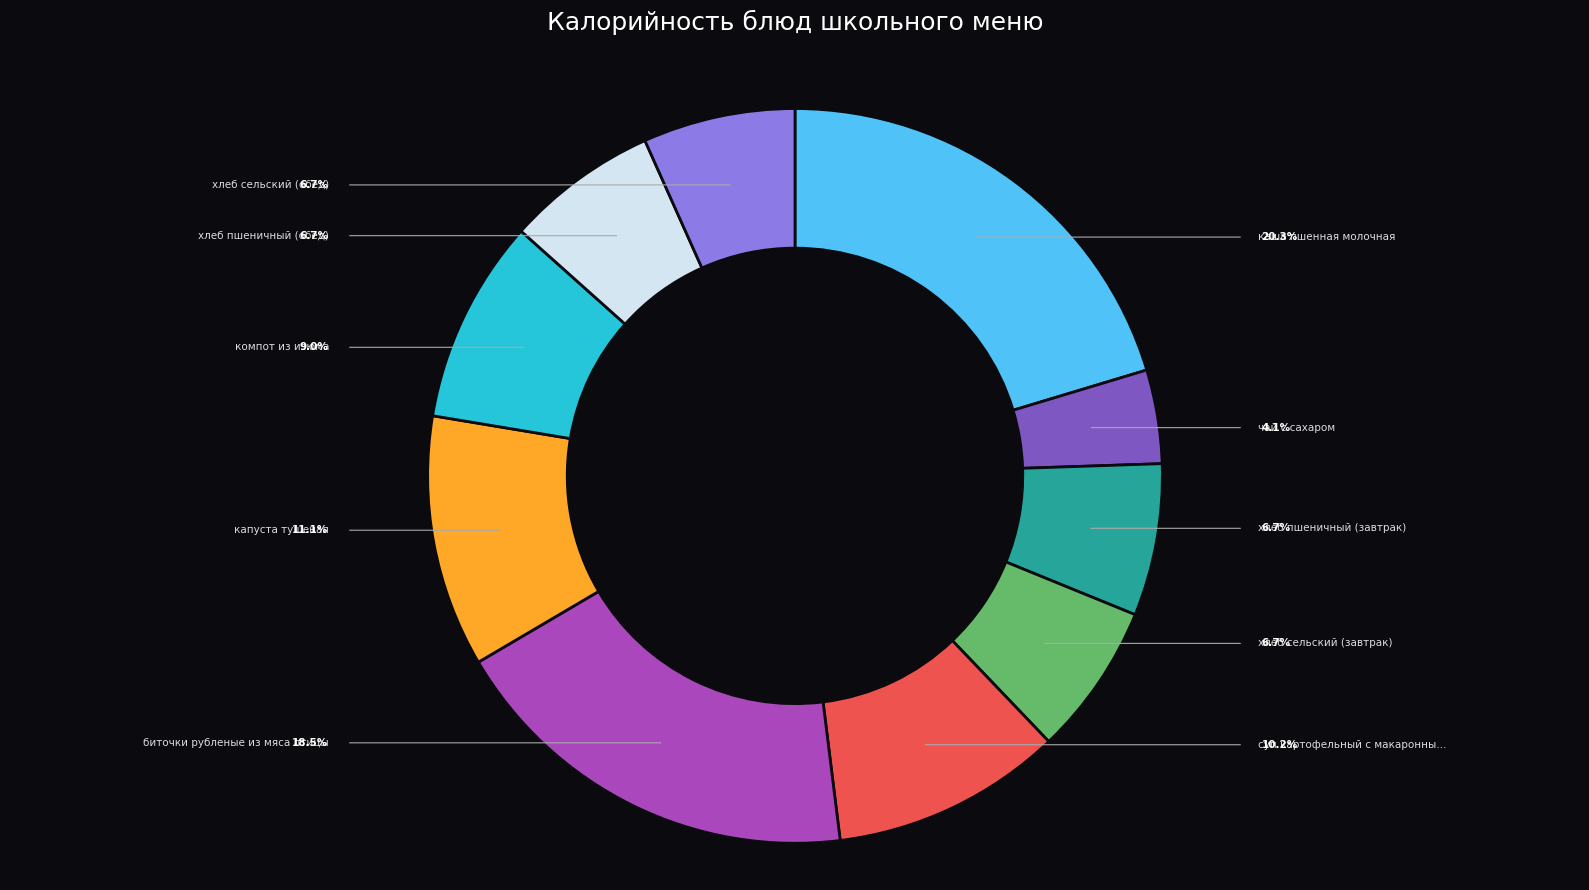

Is there a majority slice in this chart?

No